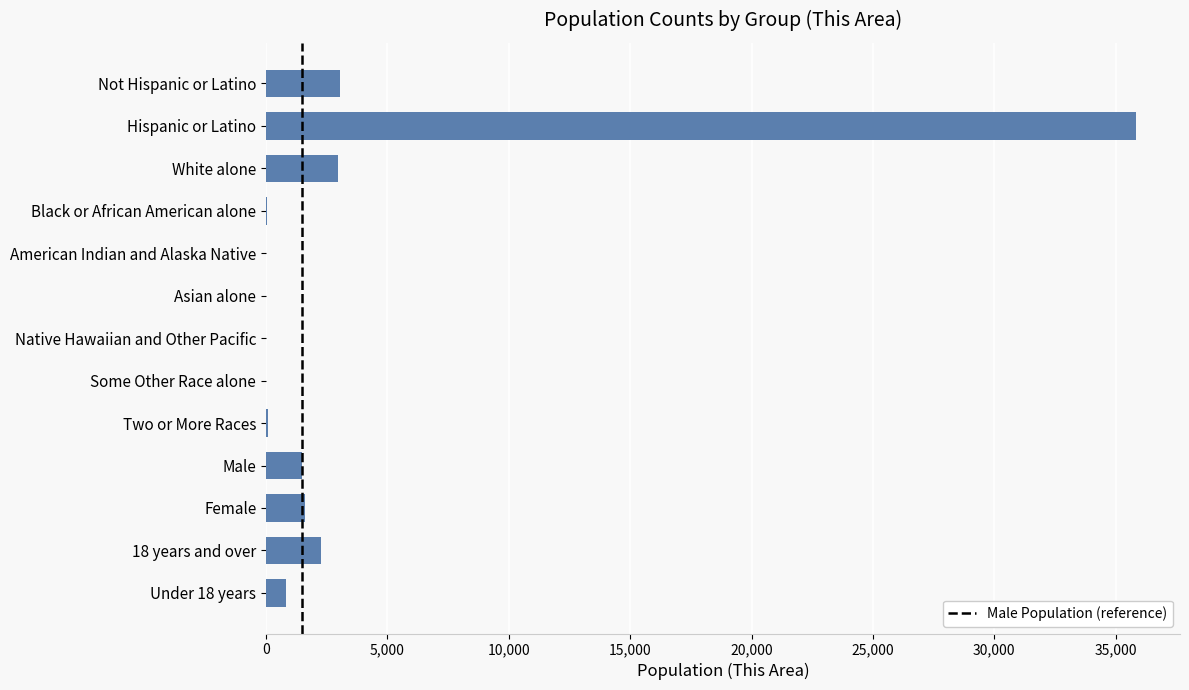

The chart shows a value of 67 at Two or More Races. True or false?

True